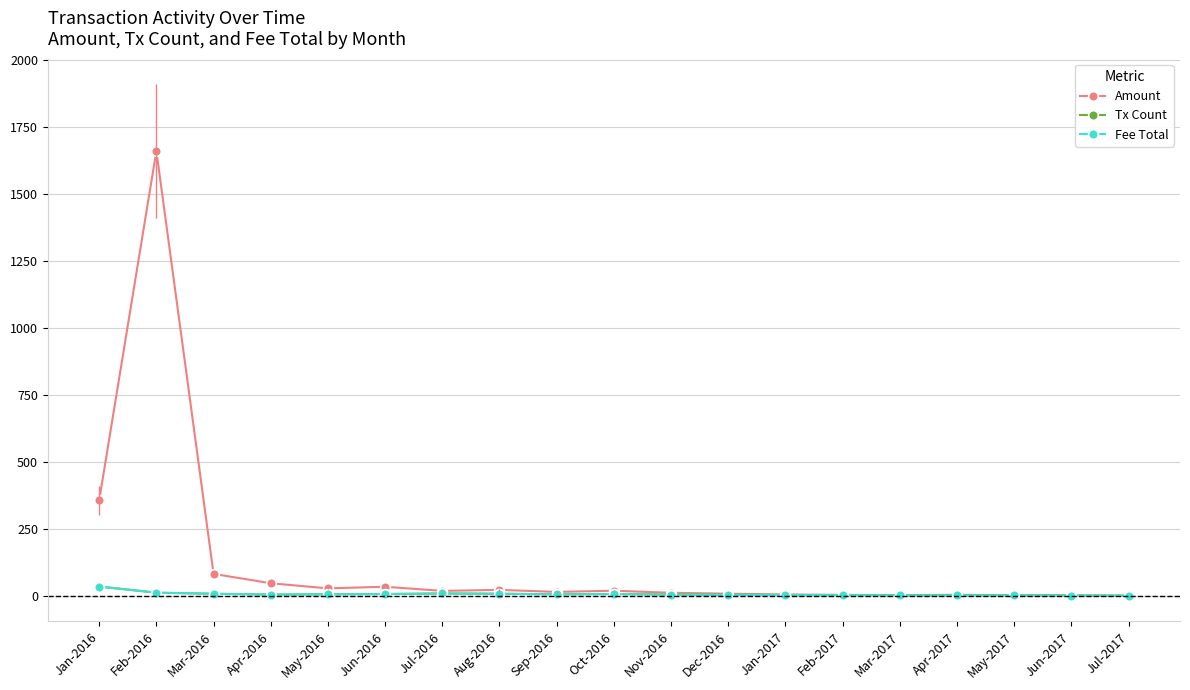

The Amount series shows 4.1 at Apr-2017. True or false?

True